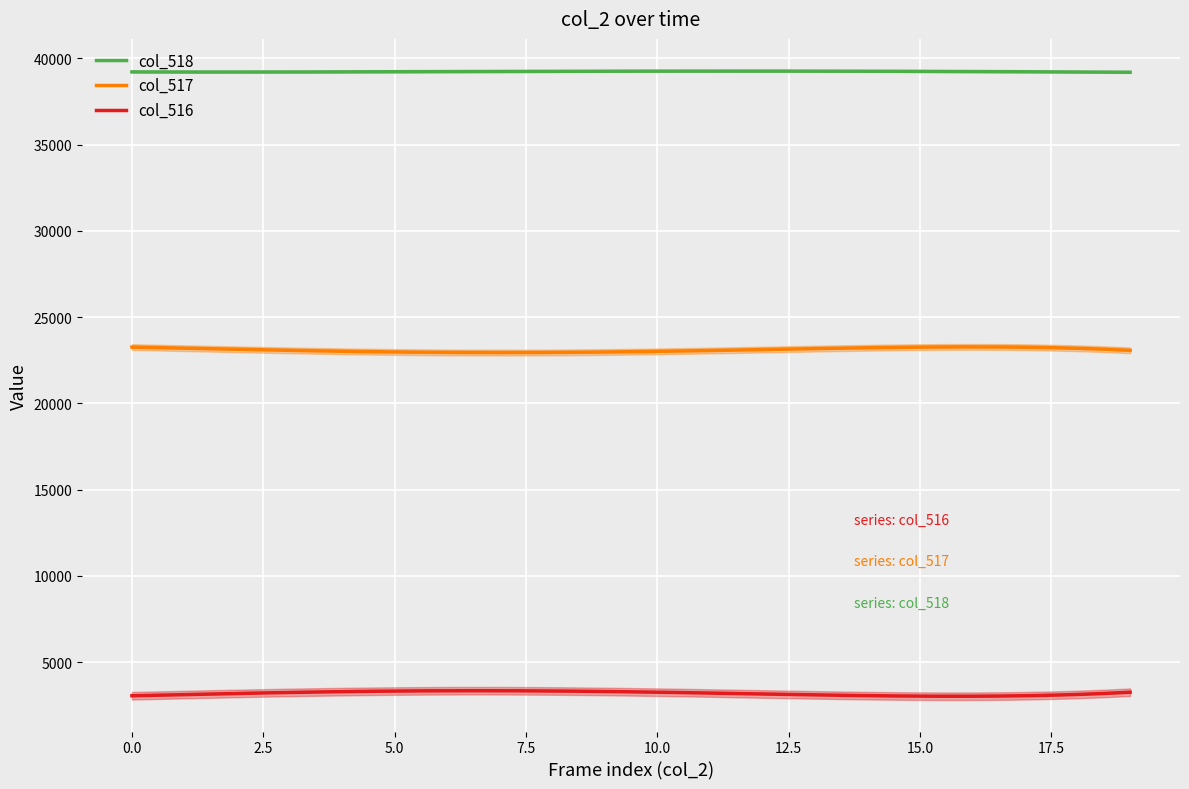

True or false: col_518 and col_517 intersect in this chart.

False